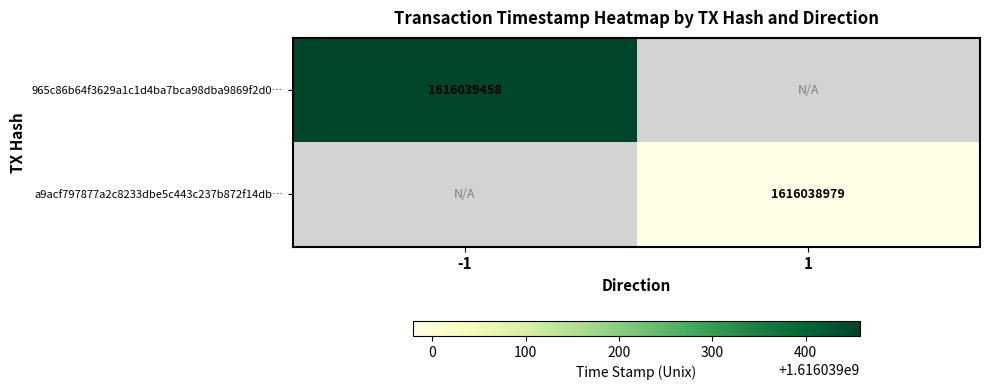

Is it true that 965c86b64f3629a1c1d4ba7bca98dba9869f2d0… equals 1616039458 at -1?

True